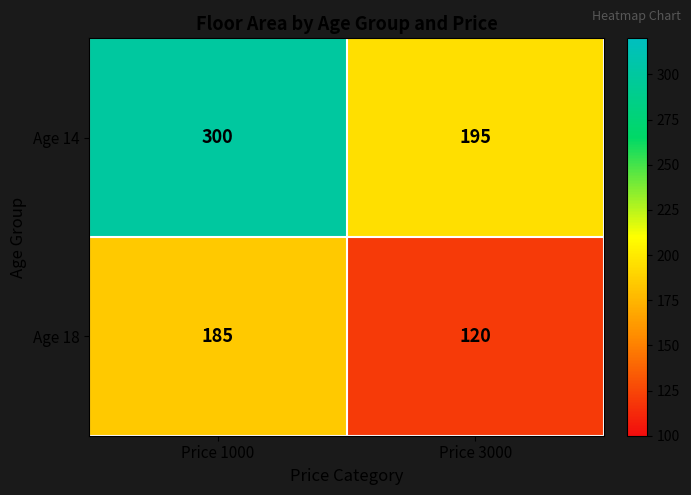

What is the difference between the highest and lowest values at Price 1000?

115